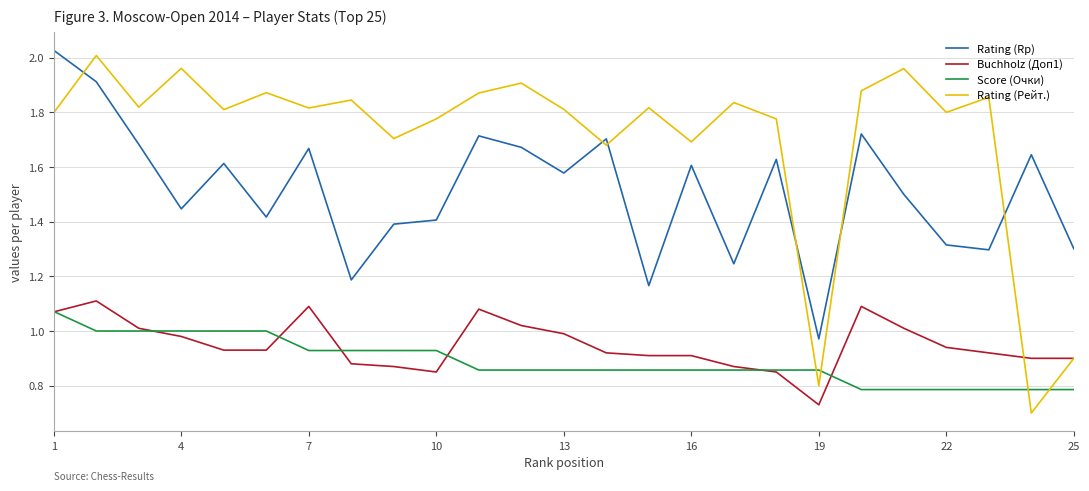

Which series has the largest total across all categories?

Rating (Рейт.)